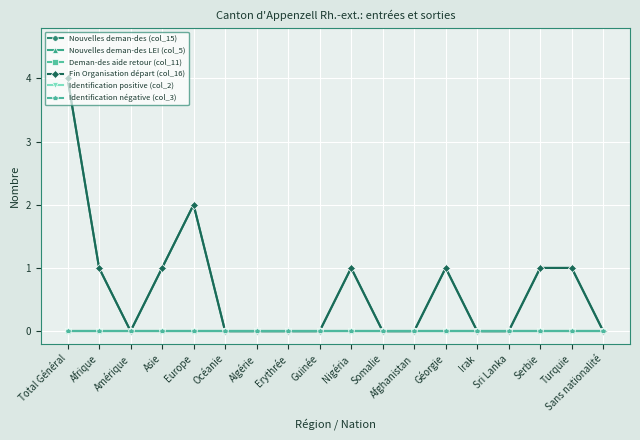

How many lines are shown in the chart?

6